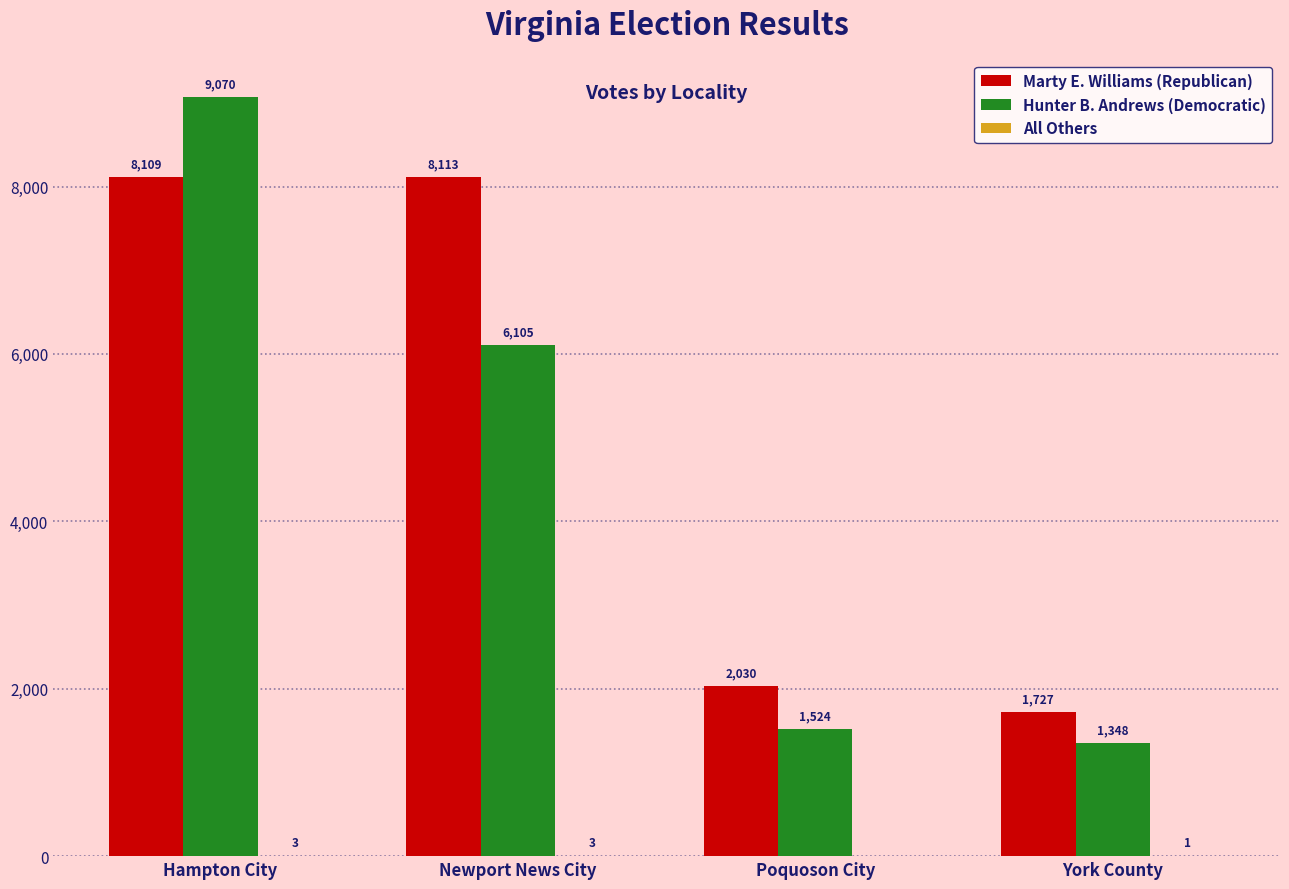

The value of Hunter B. Andrews (Democratic) at Hampton City is 16049. True or false?

False